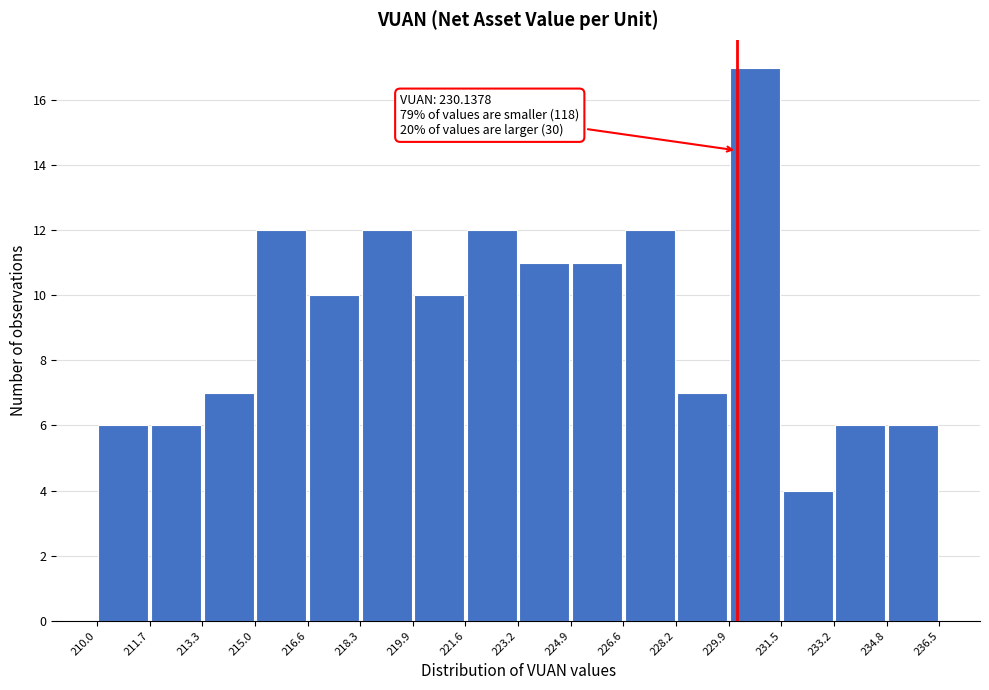

Over which range of the x-axis is the bar tallest?

229.9 to 231.5